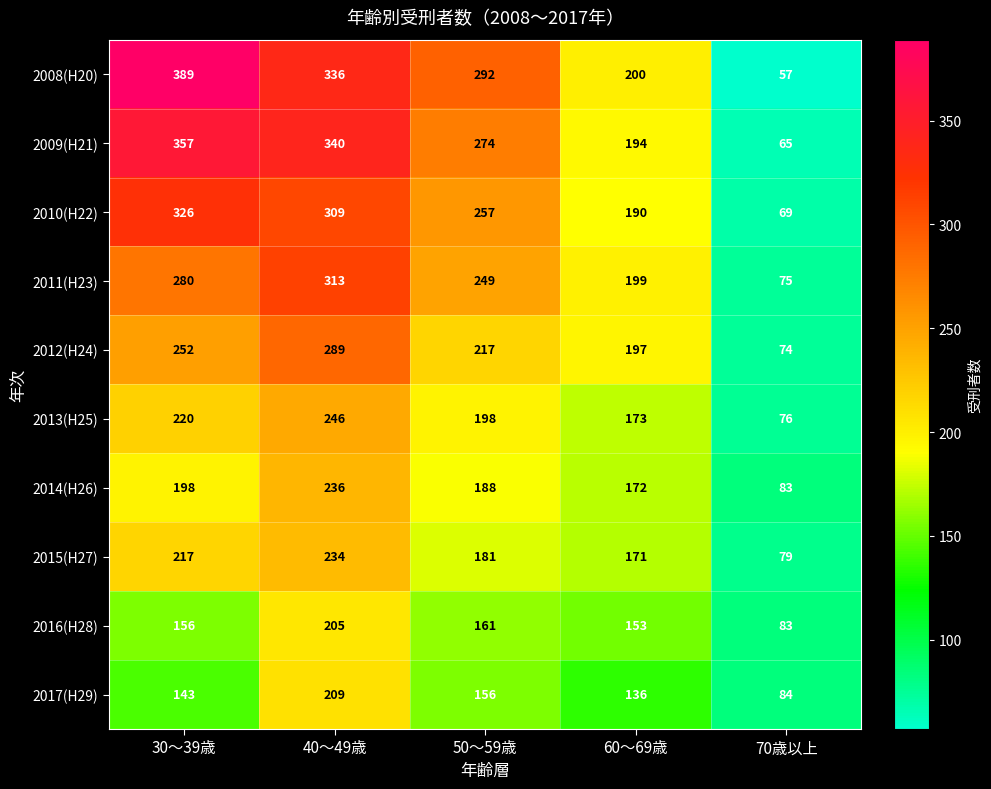

Rank the series at 30～39歳 from highest to lowest value.

2008(H20), 2009(H21), 2010(H22), 2011(H23), 2012(H24), 2013(H25), 2015(H27), 2014(H26), 2016(H28), 2017(H29)